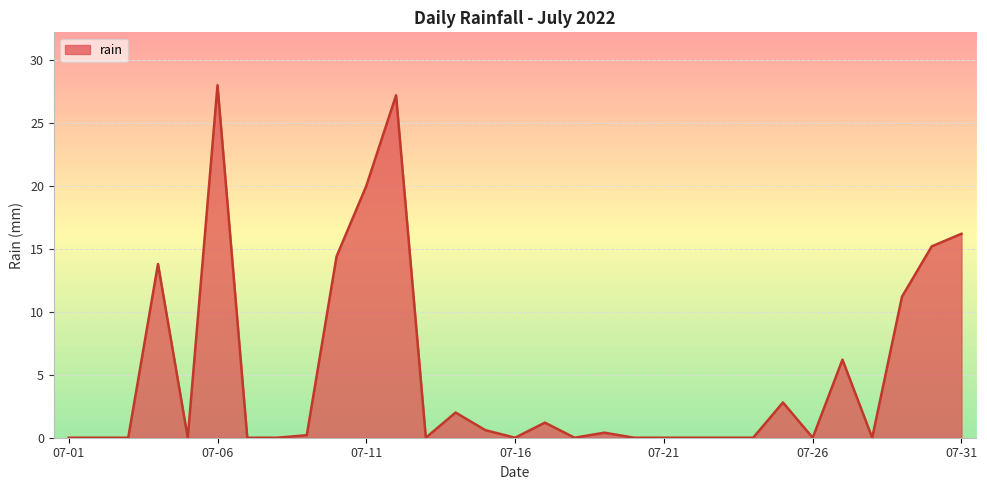

What is the difference between the maximum and minimum values?

28.0